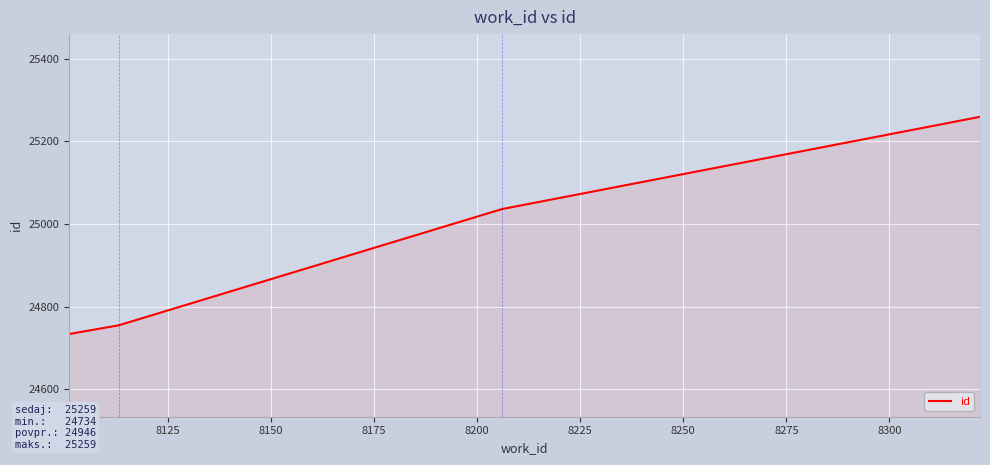

What is the sum of all values?

99784